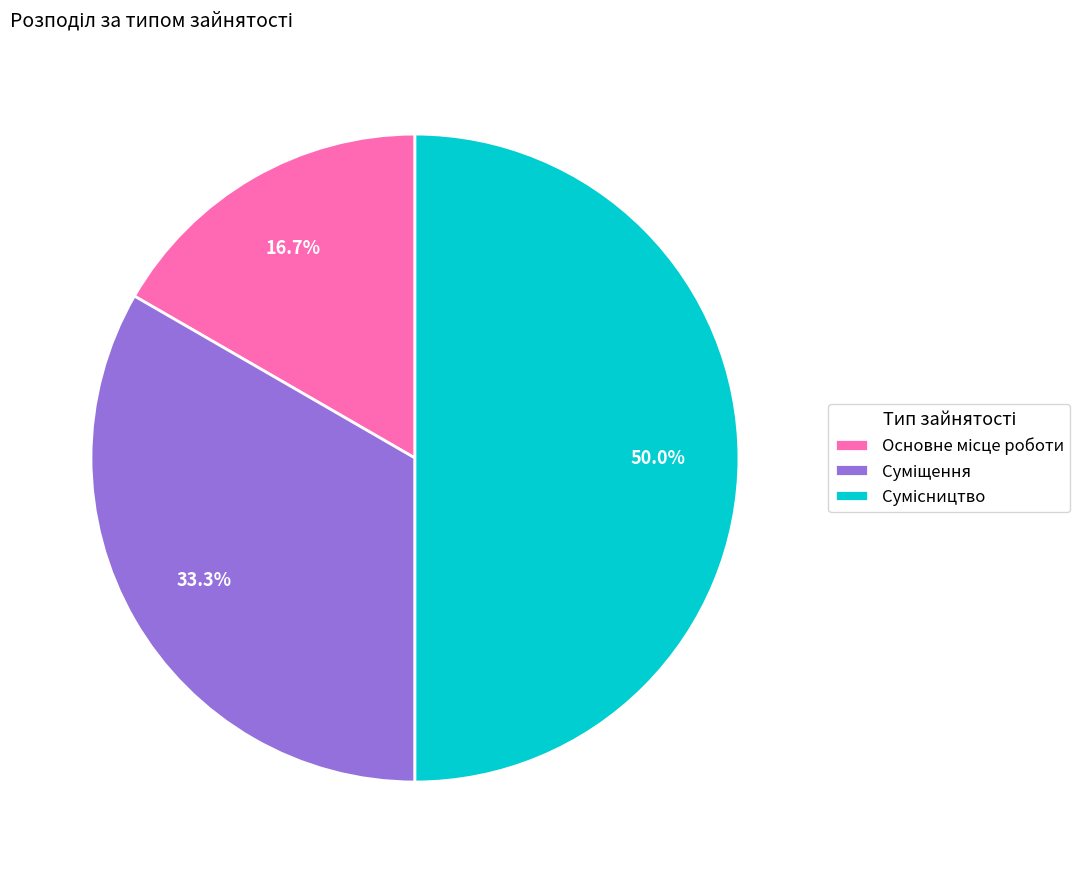

How many slices are in this pie chart?

3